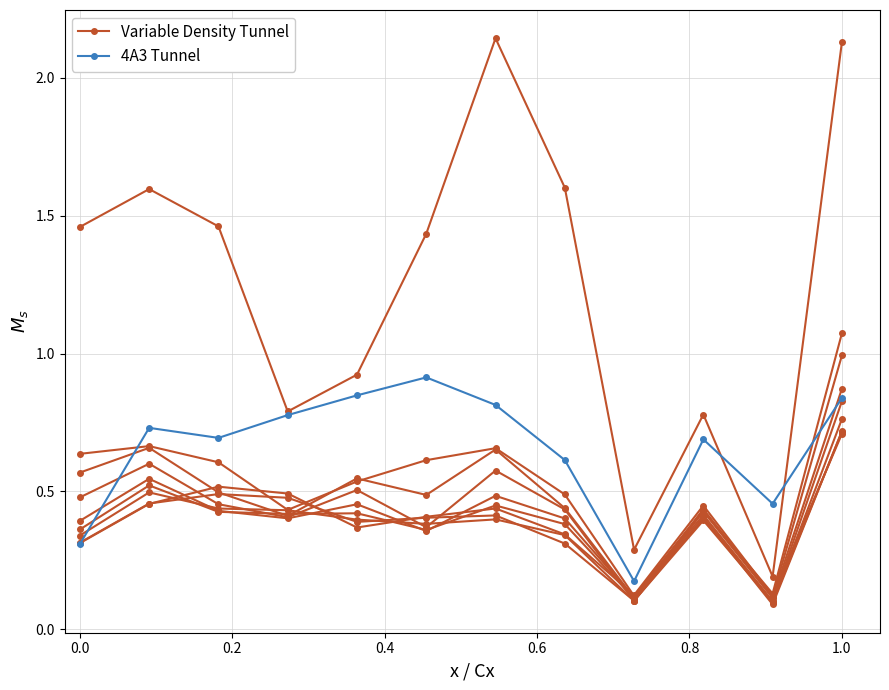

What is the difference between the maximum and minimum values in the 4A3 Tunnel series?

0.7